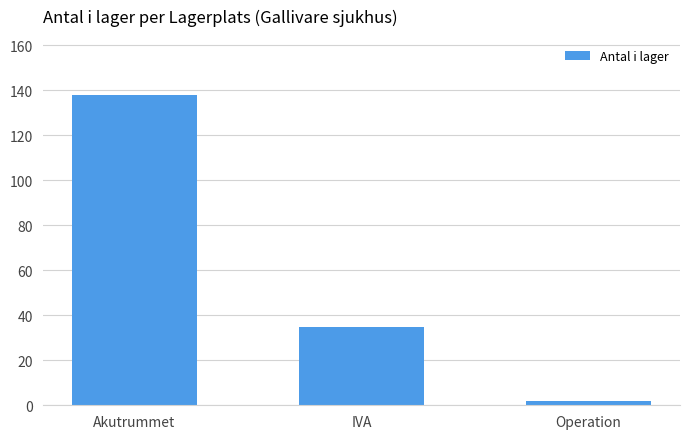

Count the number of categories in the chart.

3